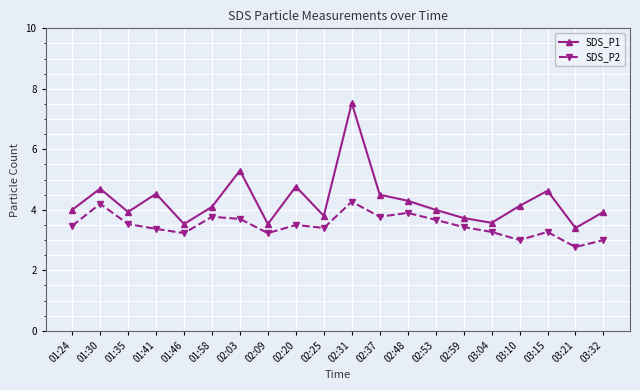

The SDS_P1 series shows 1.7 at 02:59. True or false?

False